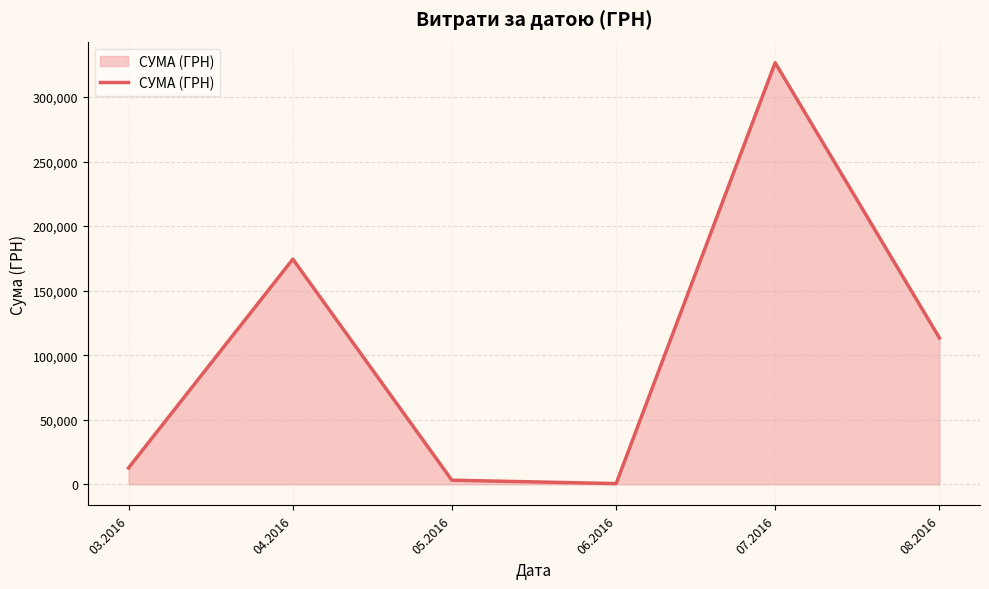

What is the difference between the second highest and minimum values?

173834.8